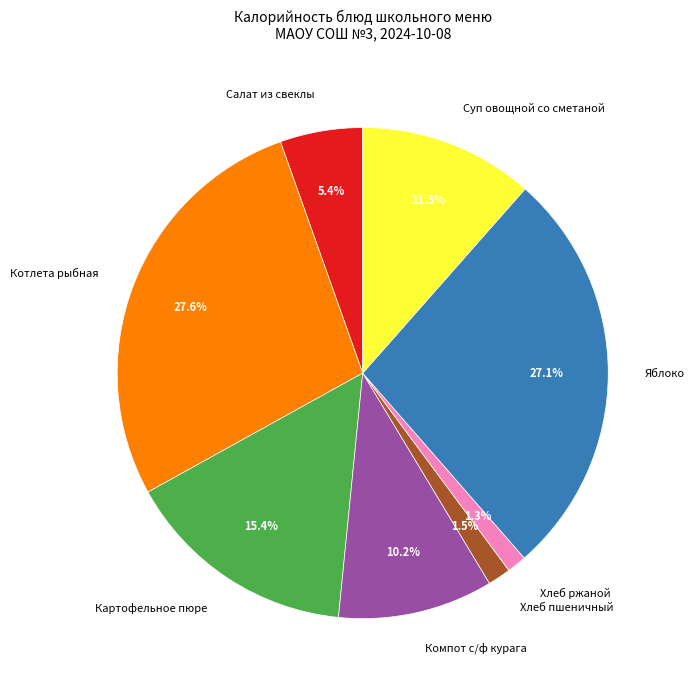

To the nearest percent, what is the difference between the largest and smallest slice percentages?

26%